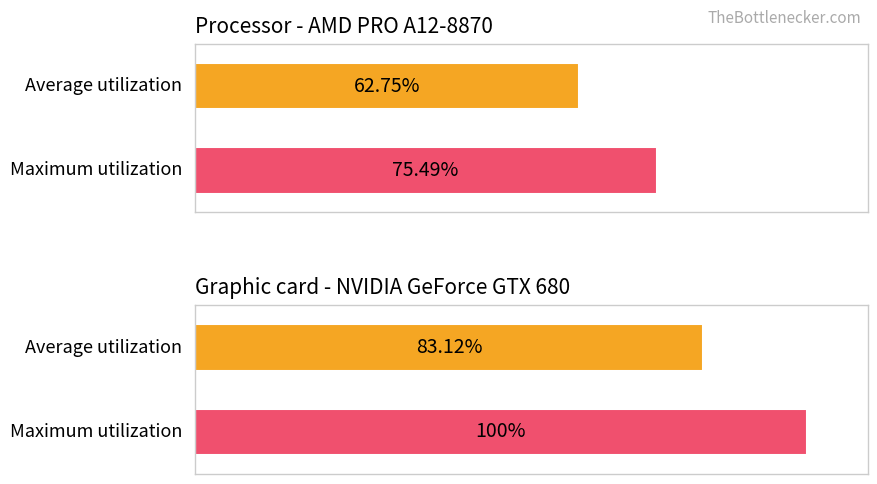

How many data points in Maximum utilization are less than 100?

1